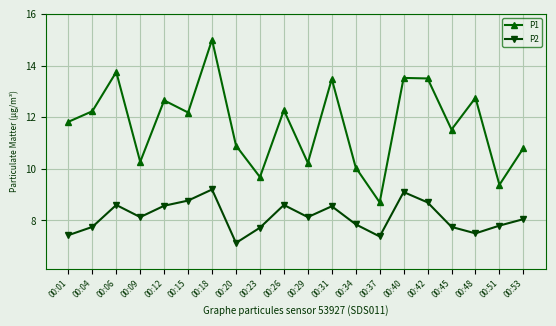

True or false: P2 and P1 intersect in this chart.

False